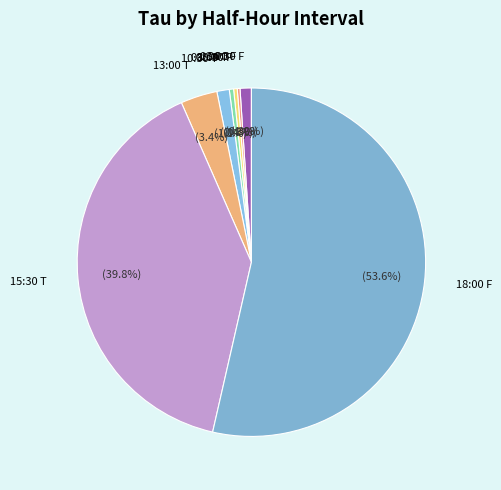

Do 15:30 T and 00:30 F together represent more than half of the pie?

No